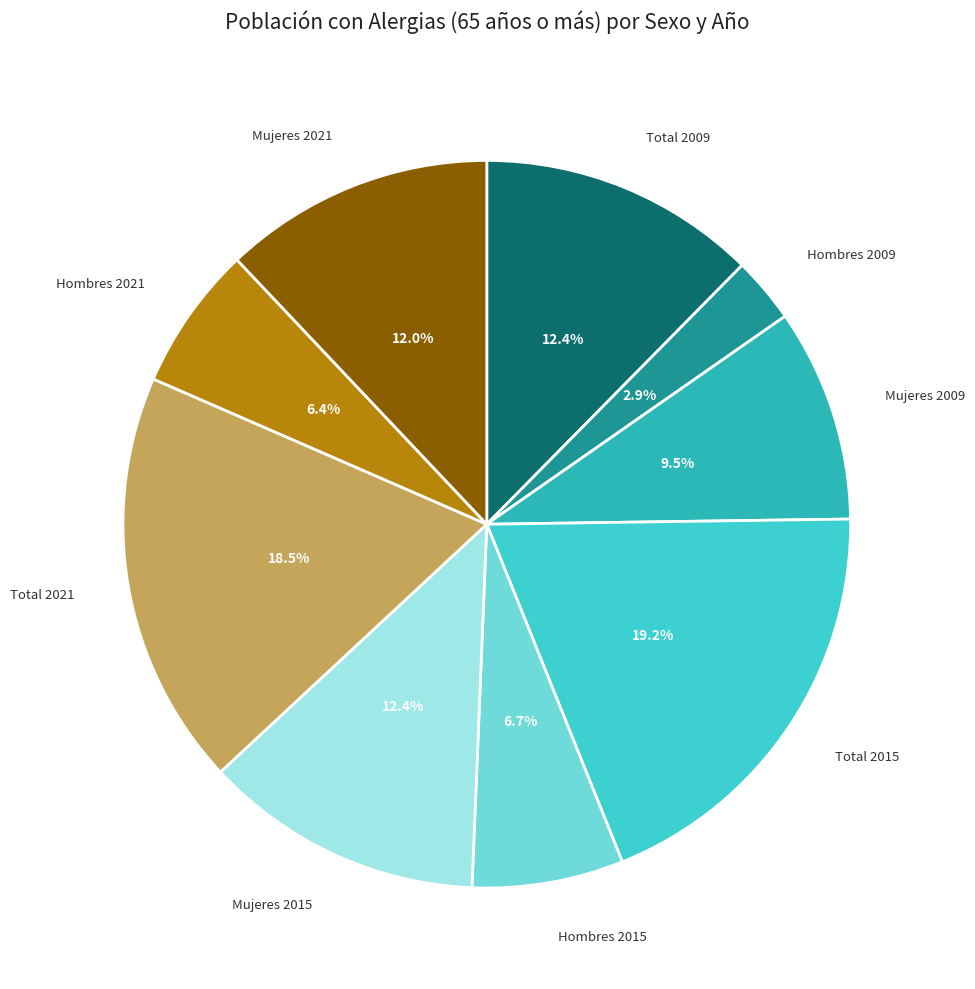

Does any single category account for the majority?

No